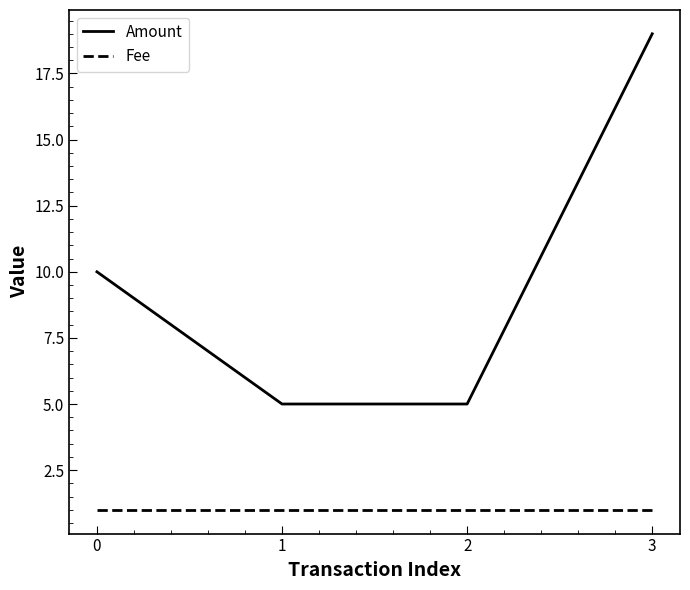

Which series has the largest range (max minus min)?

Amount